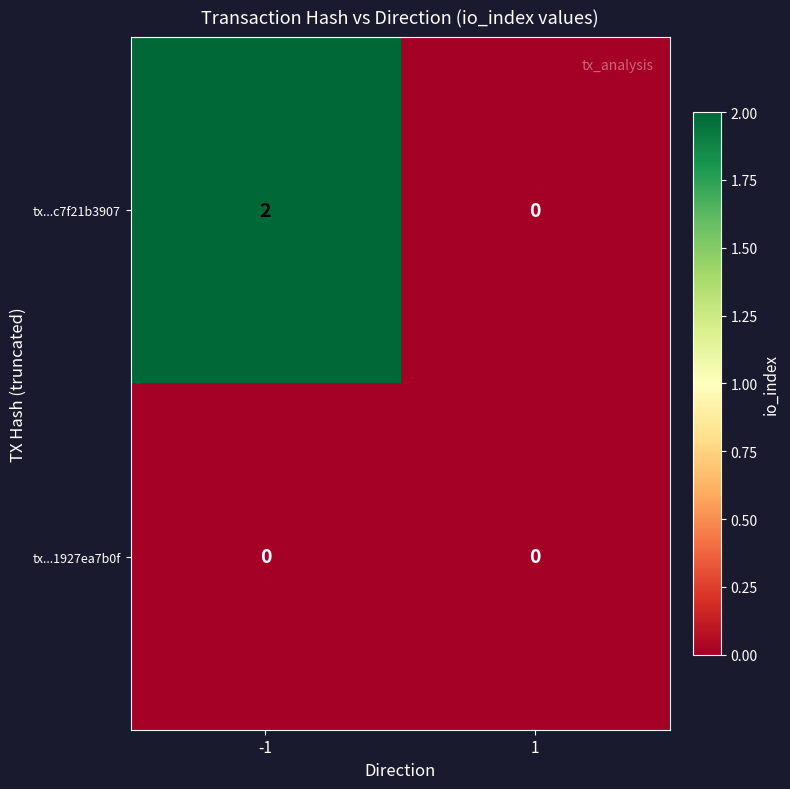

Which series has the largest total across all categories?

tx...c7f21b3907